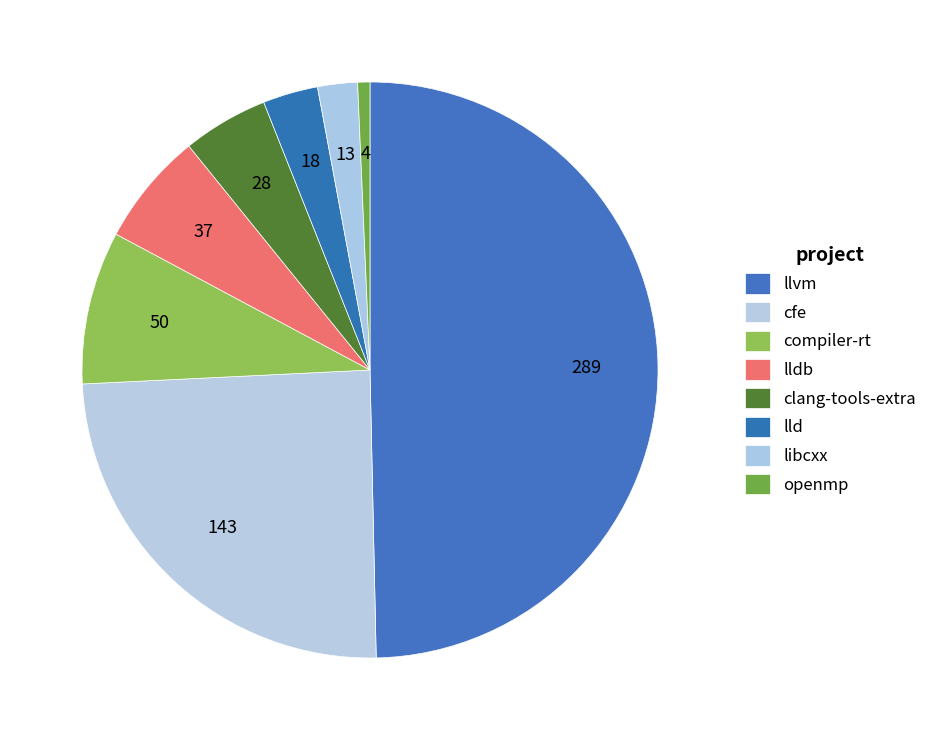

To the nearest percent, what is the difference between the largest and smallest slice percentages?

49%